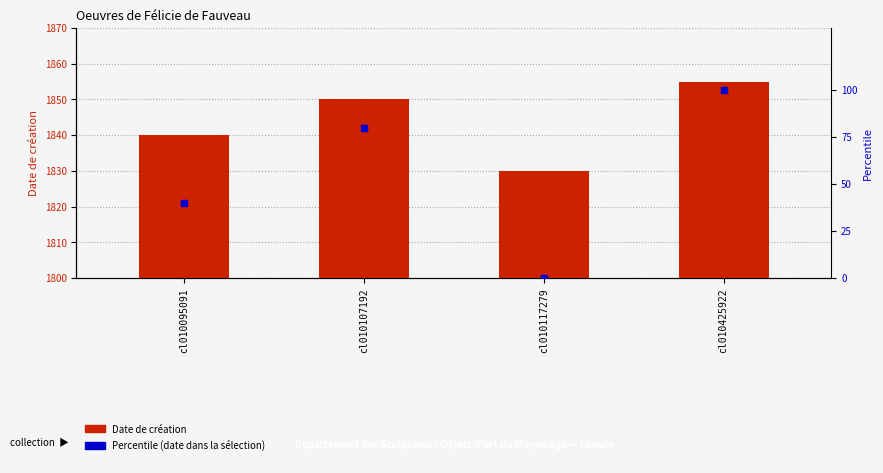

Which series has the largest Y range (max minus min)?

Percentile (date dans la sélection)